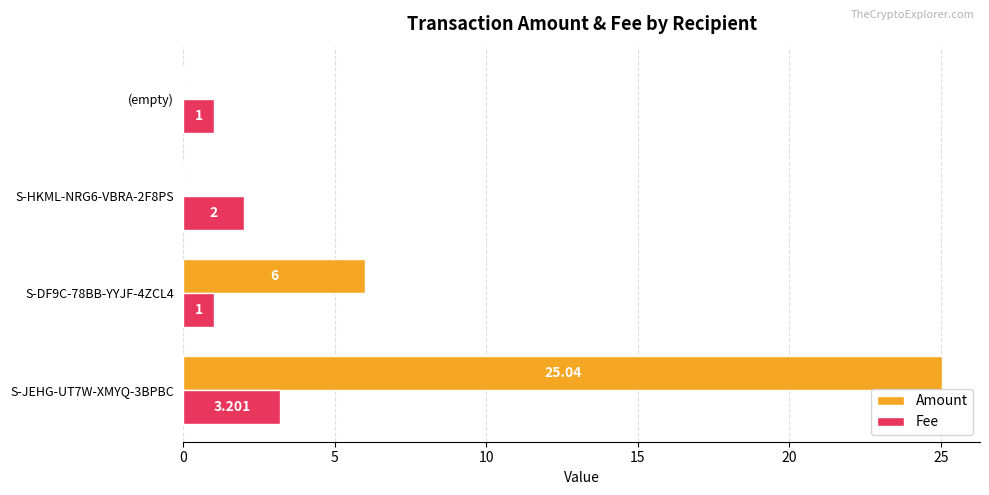

Is the value of Amount at S-JEHG-UT7W-XMYQ-3BPBC greater than the value of Fee at S-HKML-NRG6-VBRA-2F8PS?

Yes